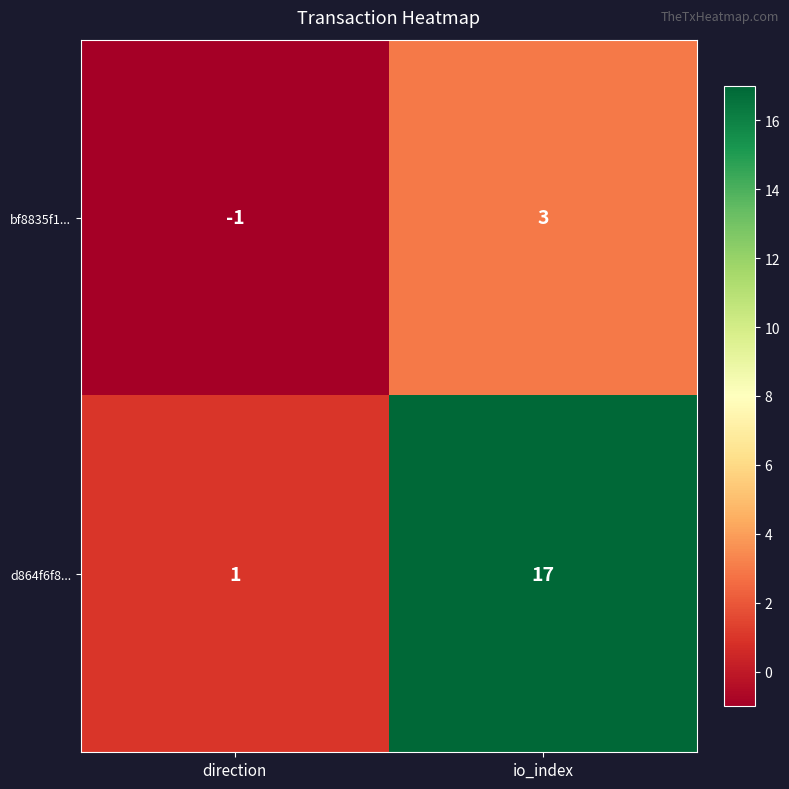

At which category is the sum across all series the highest?

io_index